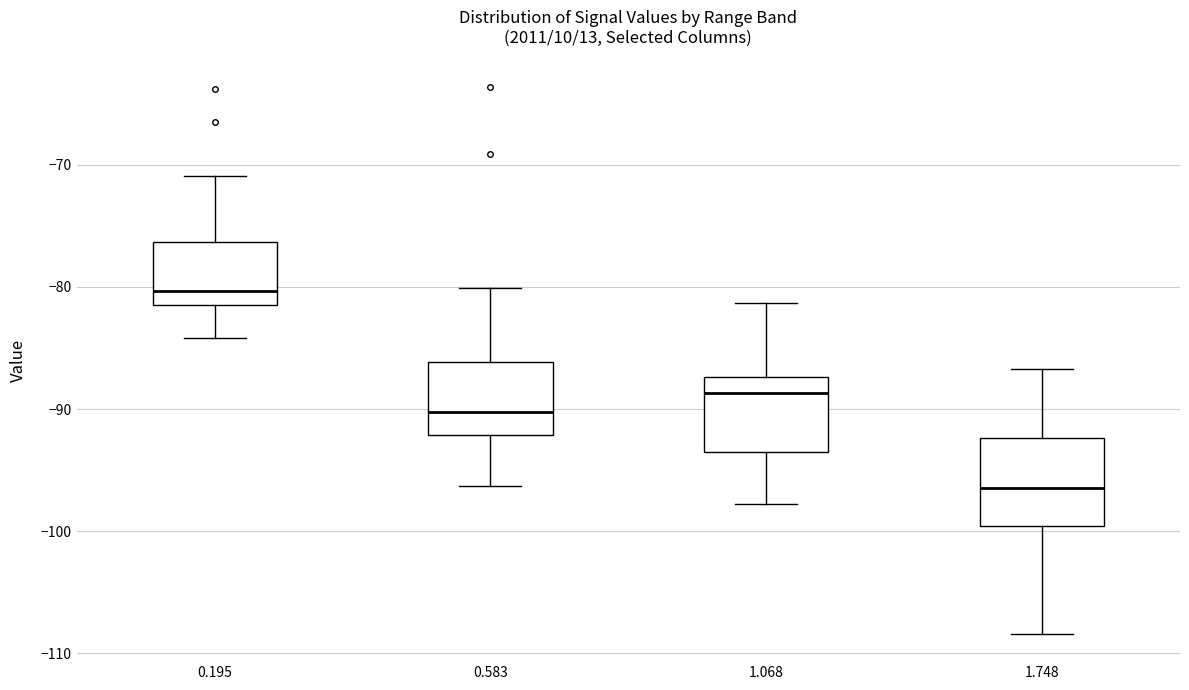

Which box has the highest median line?

0.195